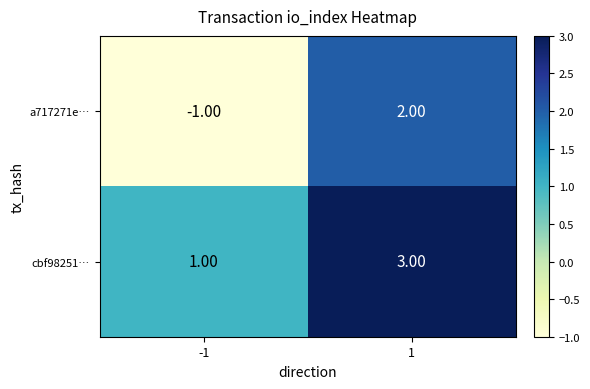

Which series changed the most between -1 and 1?

a717271e…